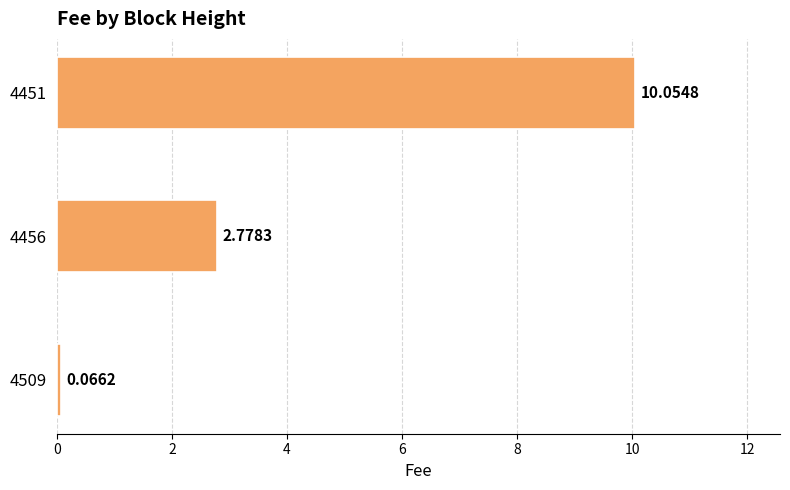

Which has a higher value, 4456 or 4509?

4456